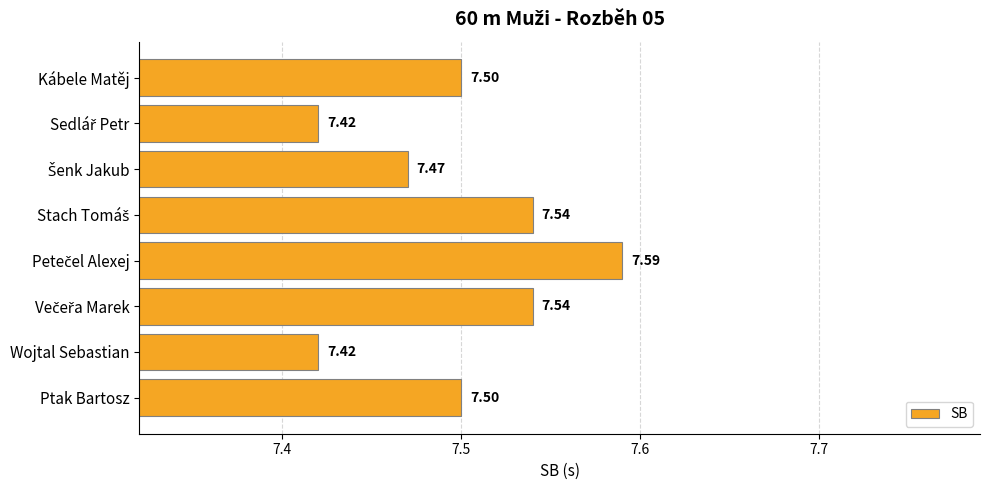

What is the average value?

7.5